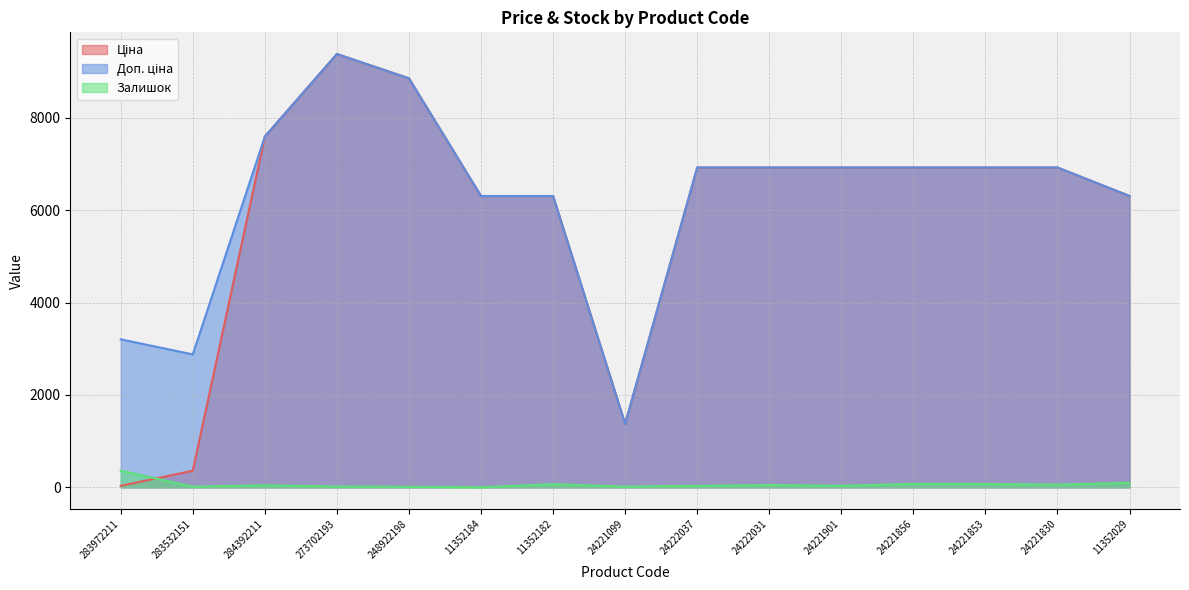

How many values in the Ціна series exceed 6925?

9